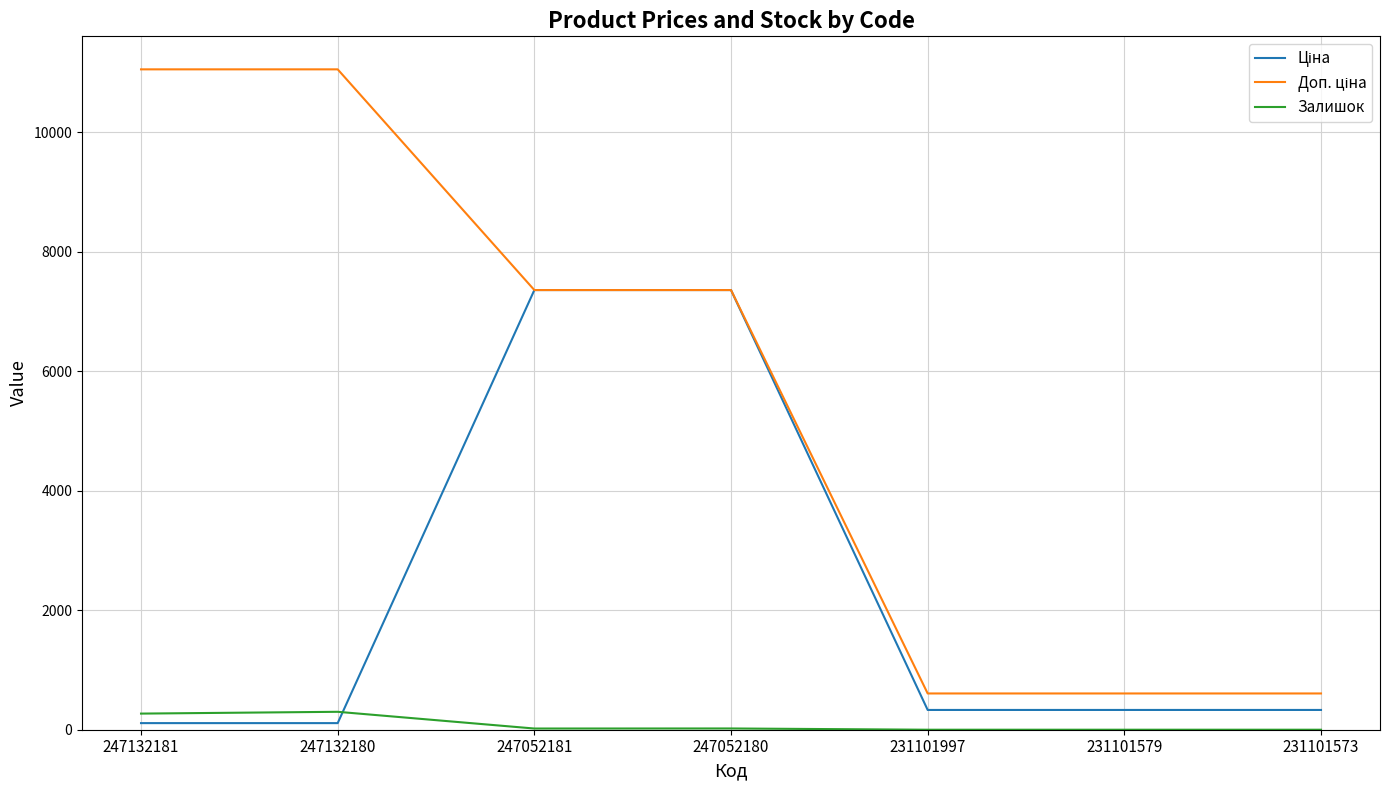

What is the difference between the highest and lowest values at 231101579?

607.0